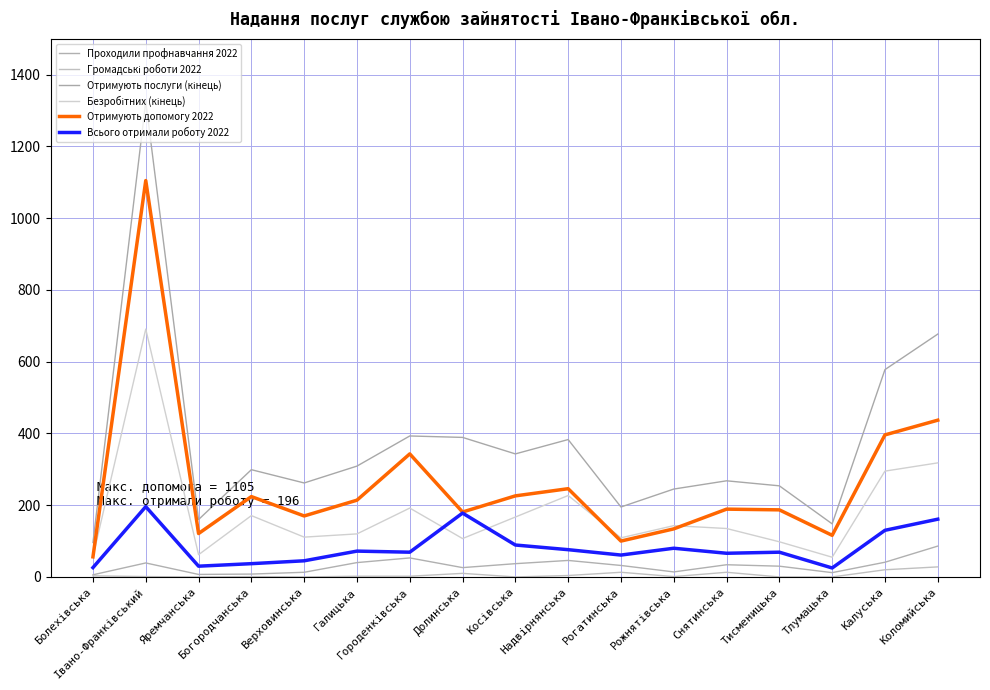

Rank the series by their maximum value, from lowest to highest.

Громадські роботи 2022, Проходили профнавчання 2022, Всього отримали роботу 2022, Безробітних (кінець), Отримують допомогу 2022, Отримують послуги (кінець)